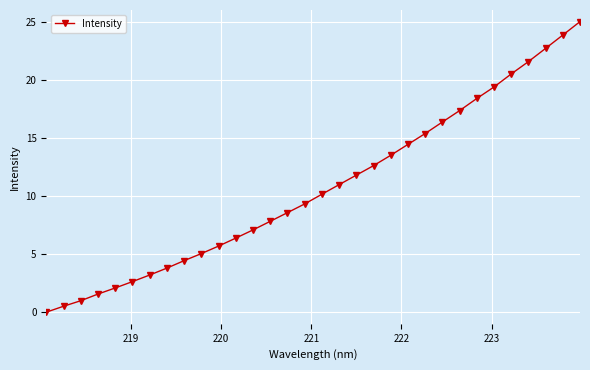

True or false: the data has more than 2 interior local peaks.

False